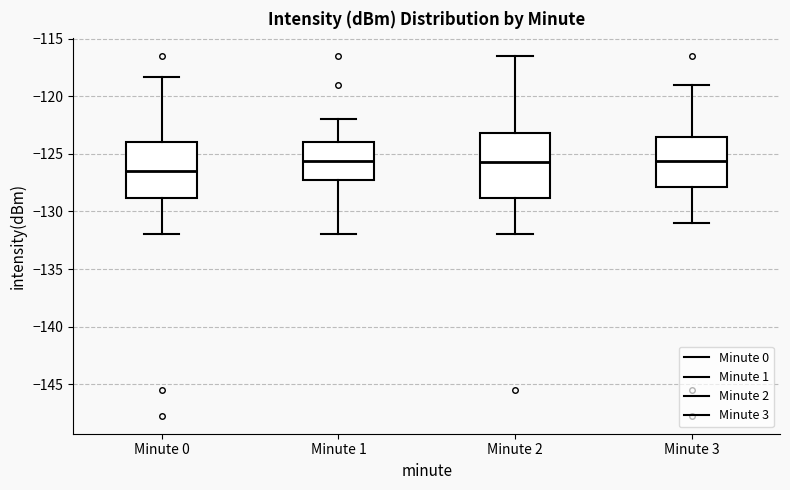

Reading left to right, read every box against the y-axis: the position of its median line, the range the box covers, and the ends of its whiskers. The values are not printed on the chart, so give them approximately, as read against the axis.

Minute 0: median -126.5, box -129.0 to -124.0, whiskers -132.0 to -118.5
Minute 1: median -125.5, box -127.5 to -124.0, whiskers -132.0 to -122.0
Minute 2: median -125.5, box -129.0 to -123.0, whiskers -132.0 to -116.5
Minute 3: median -125.5, box -128.0 to -123.5, whiskers -131.0 to -119.0